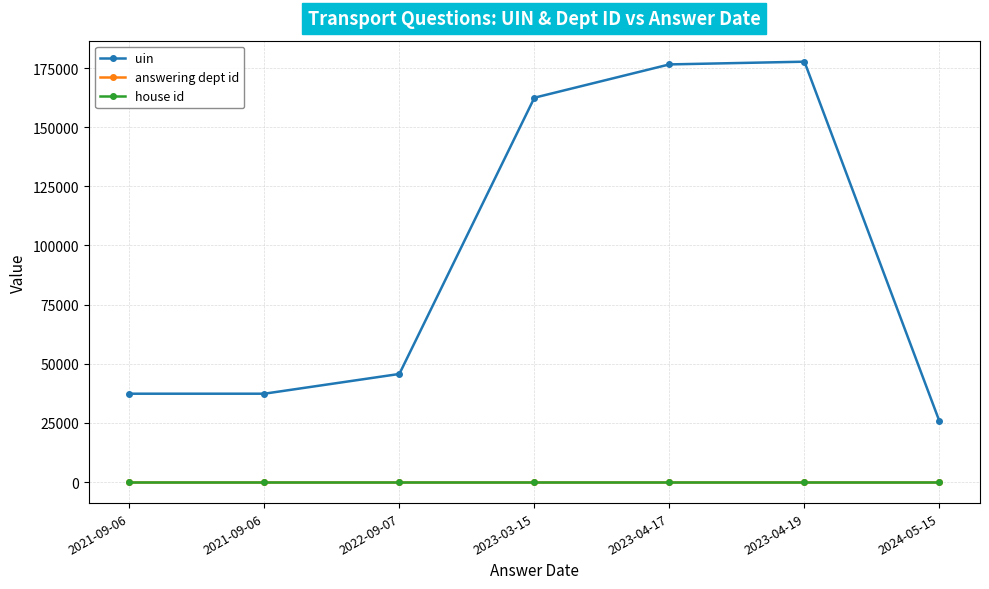

Count the number of data series in this chart.

3